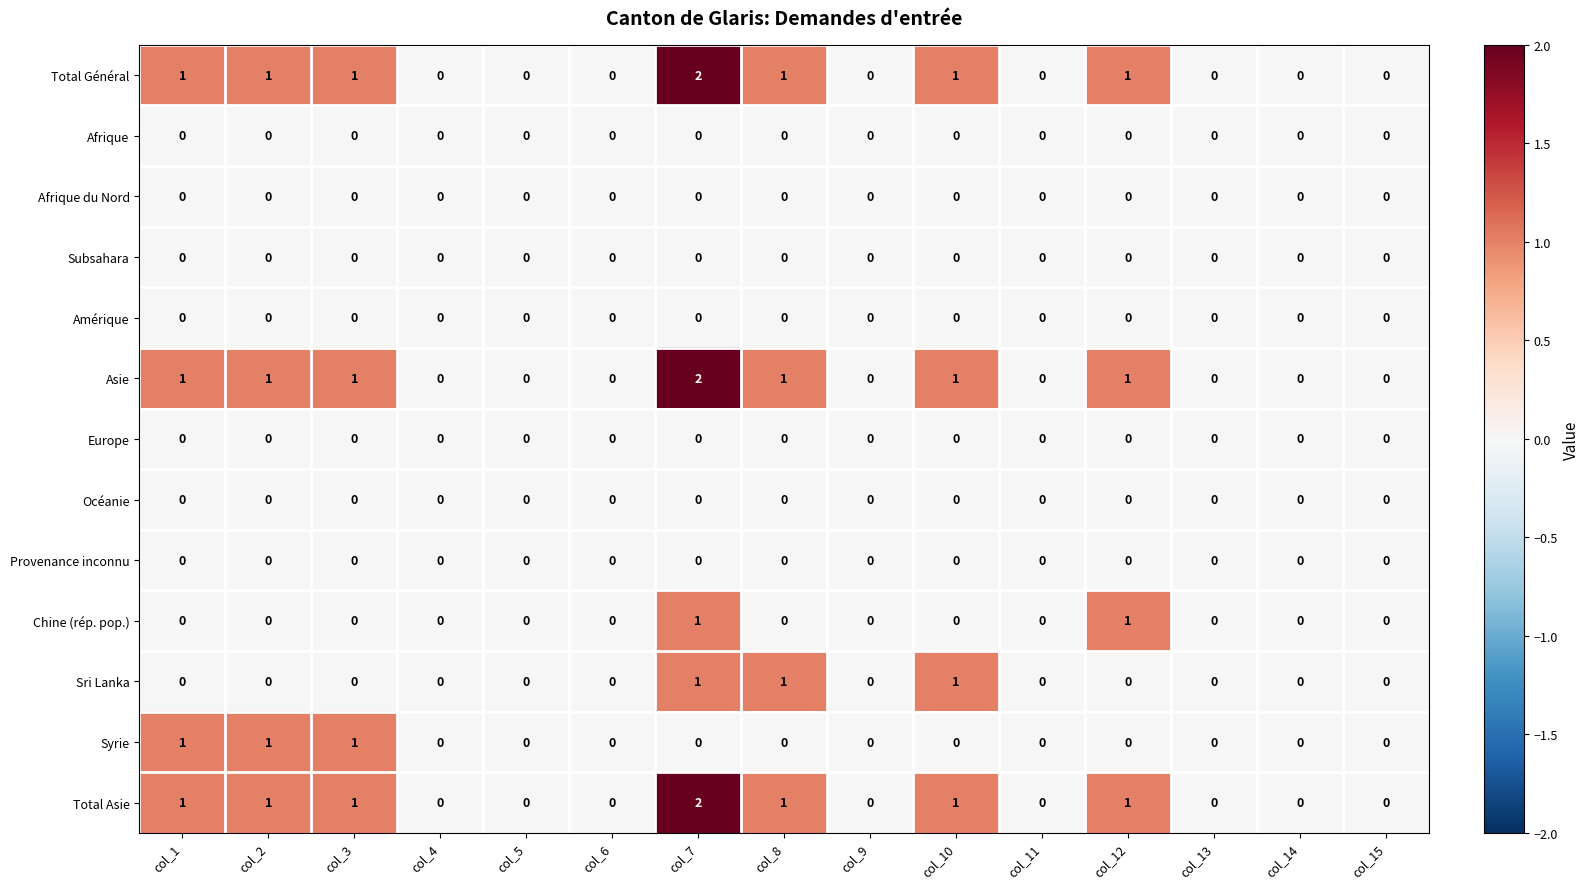

Count the Syrie values in the range 0 to 1.

15